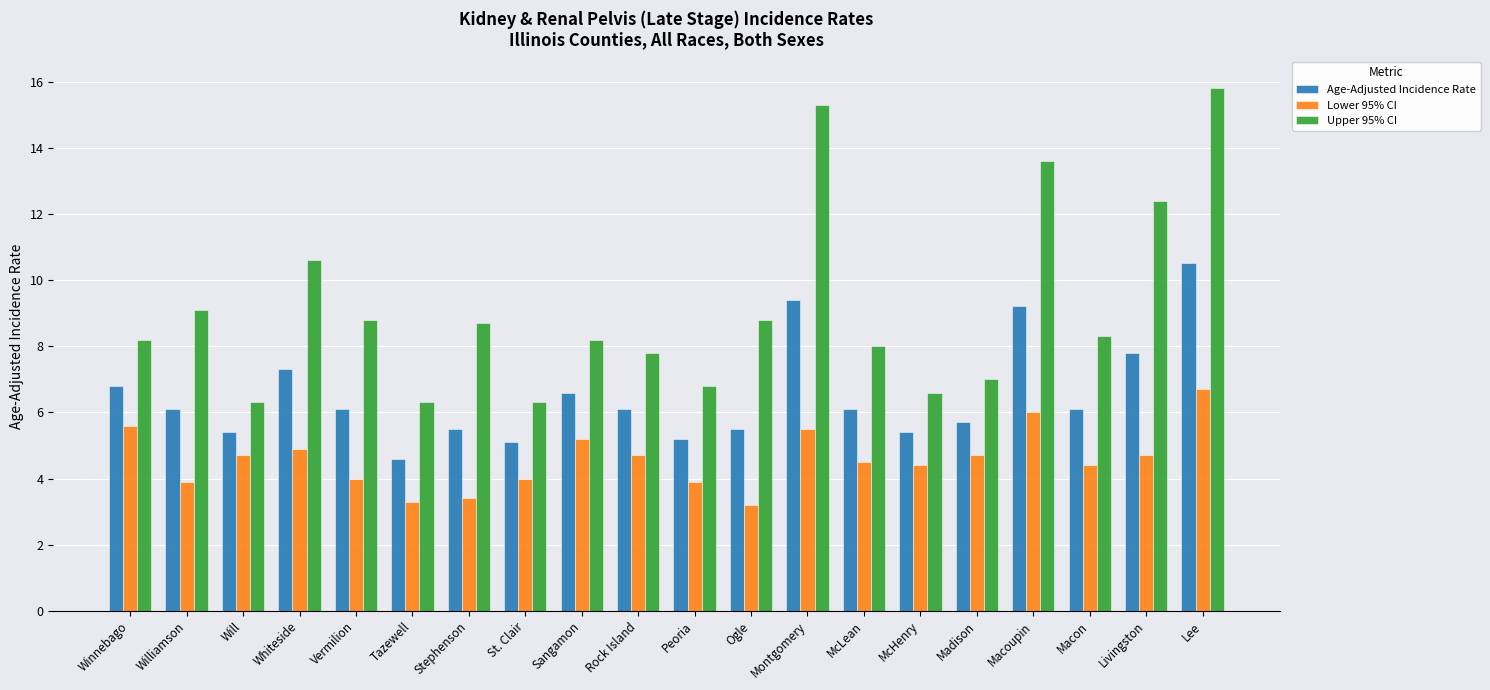

Are the bars grouped side by side (vs. stacked)?

Yes